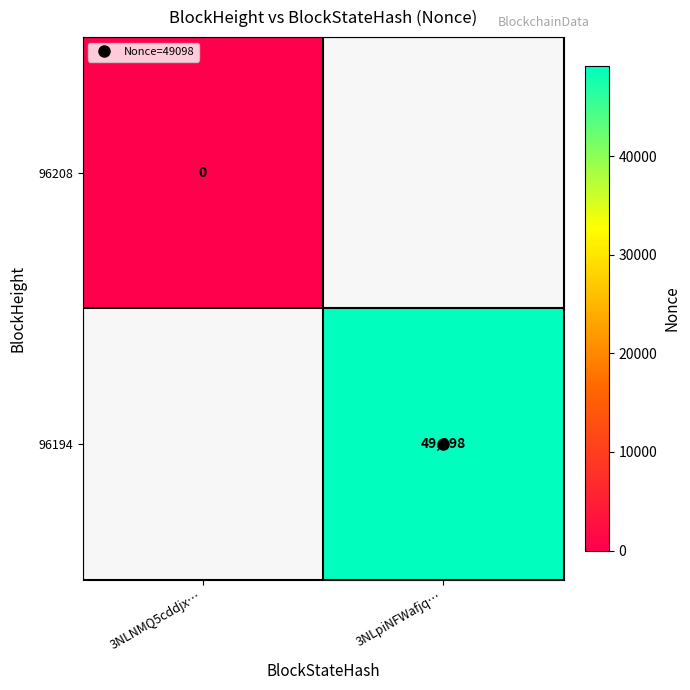

At which category does the chart reach its minimum across all series?

3NLNMQ5cddjx…